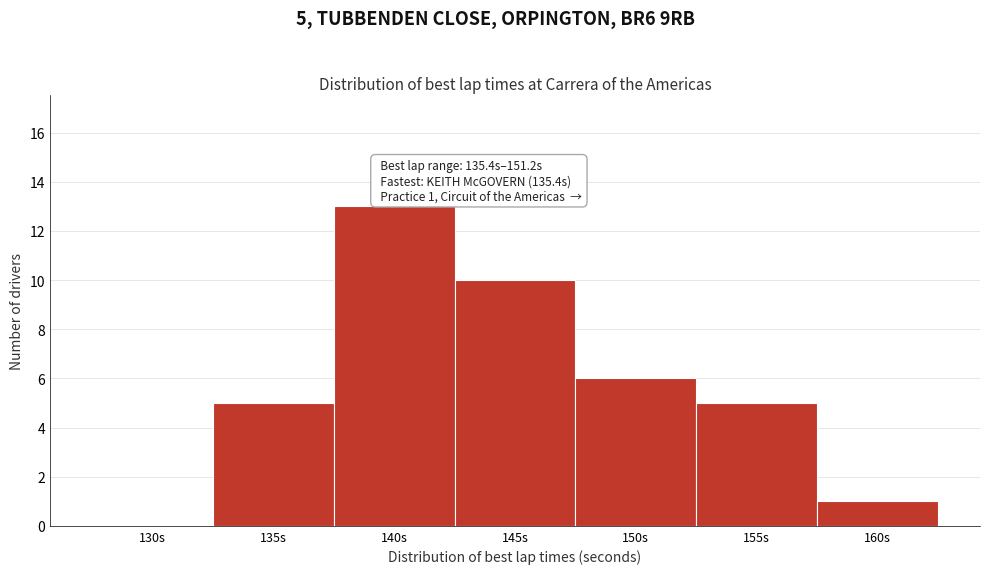

Reading right to left, what are all the values shown in this chart?

160s=1	155s=5	150s=6	145s=10	140s=13	135s=5	130s=0